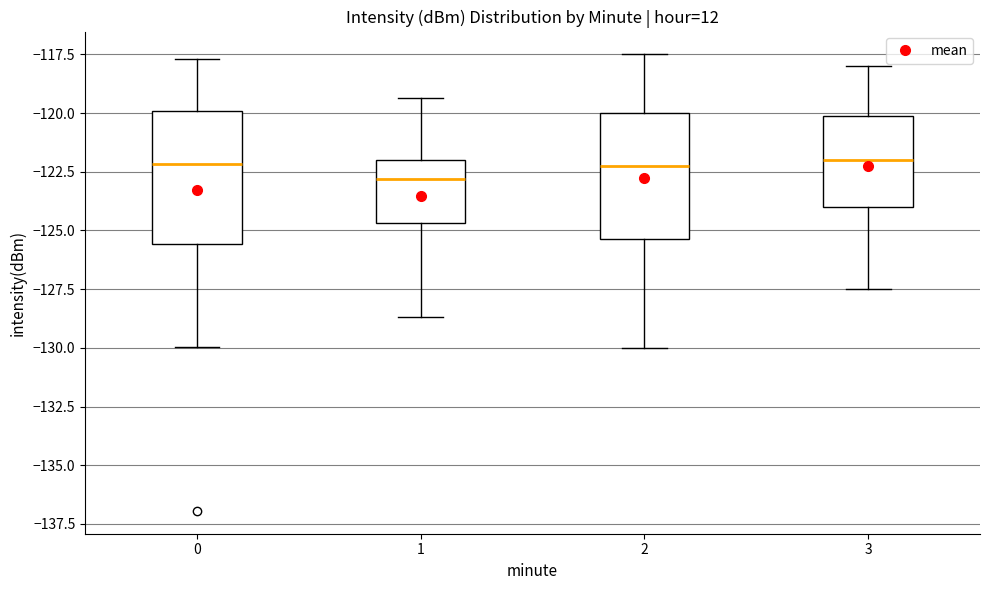

Reading left to right, transcribe this box plot: for each box, give where its median line is, the range the box spans, and where its two whiskers end, as read against the y-axis. The values are not printed on the chart, so give them approximately, as read against the axis.

0: median -122.0, box -125.5 to -120.0, whiskers -130.0 to -117.5
1: median -123.0, box -124.5 to -122.0, whiskers -128.5 to -119.5
2: median -122.0, box -125.5 to -120.0, whiskers -130.0 to -117.5
3: median -122.0, box -124.0 to -120.0, whiskers -127.5 to -118.0